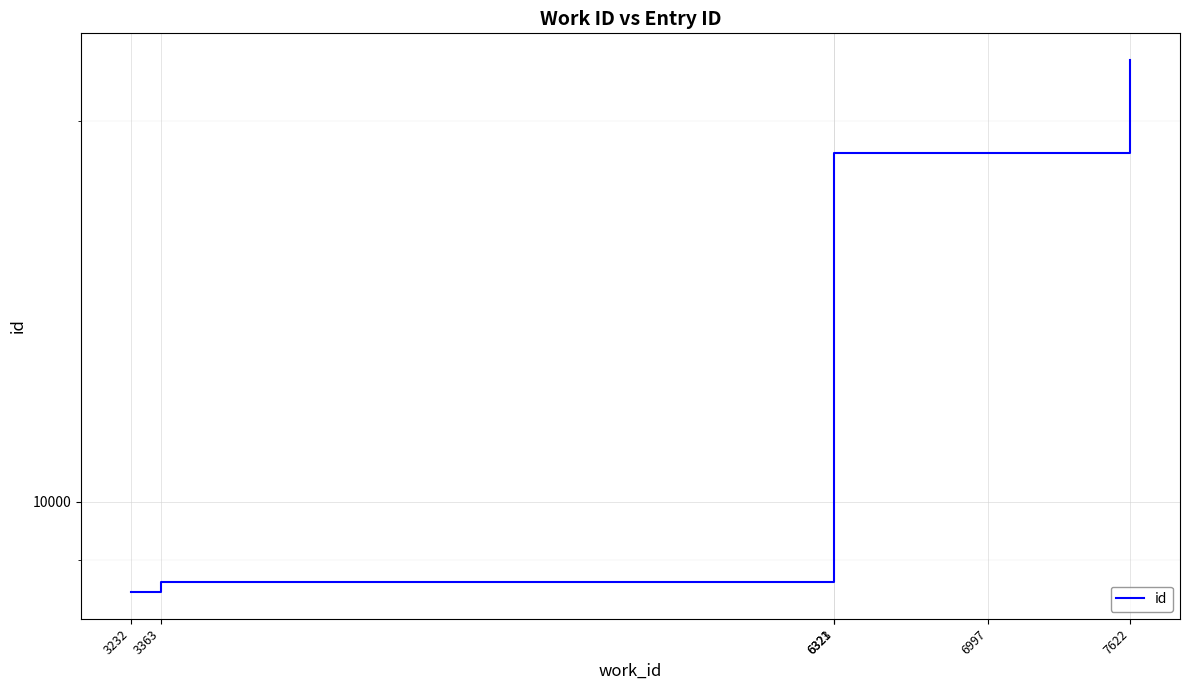

Is this an area chart (filled region under the line)?

No